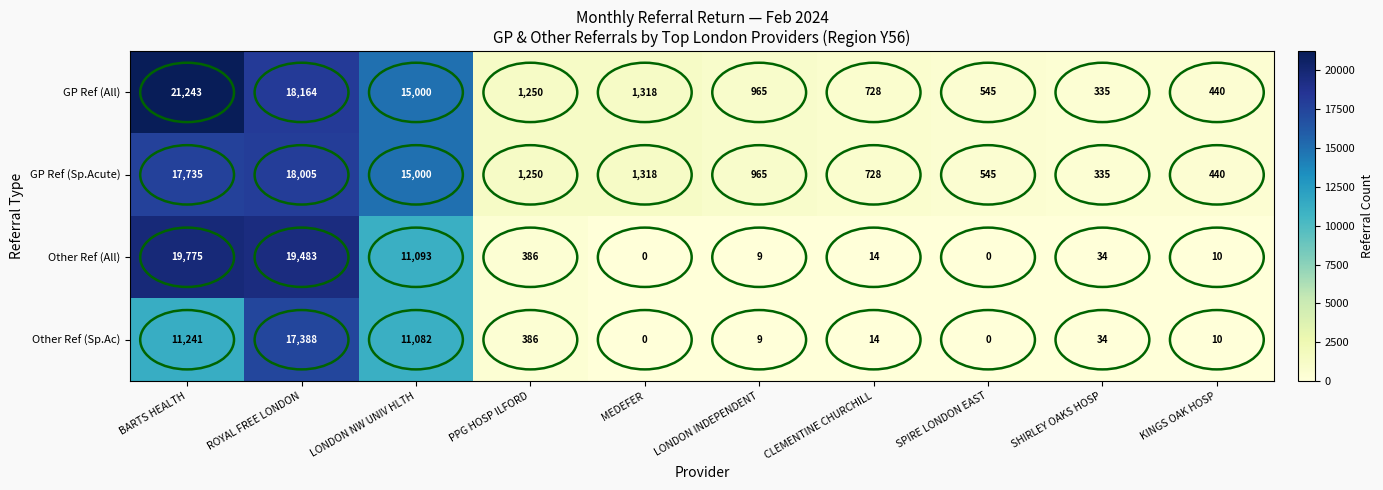

Which series has the widest spread of values?

GP Ref (All)